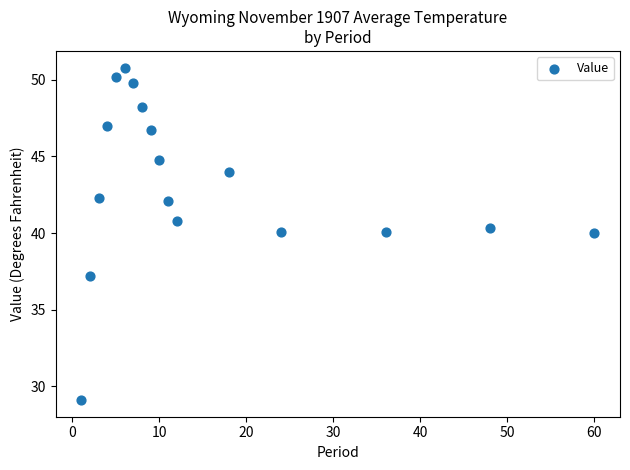

What is the range of Y values (max minus min)?

21.7